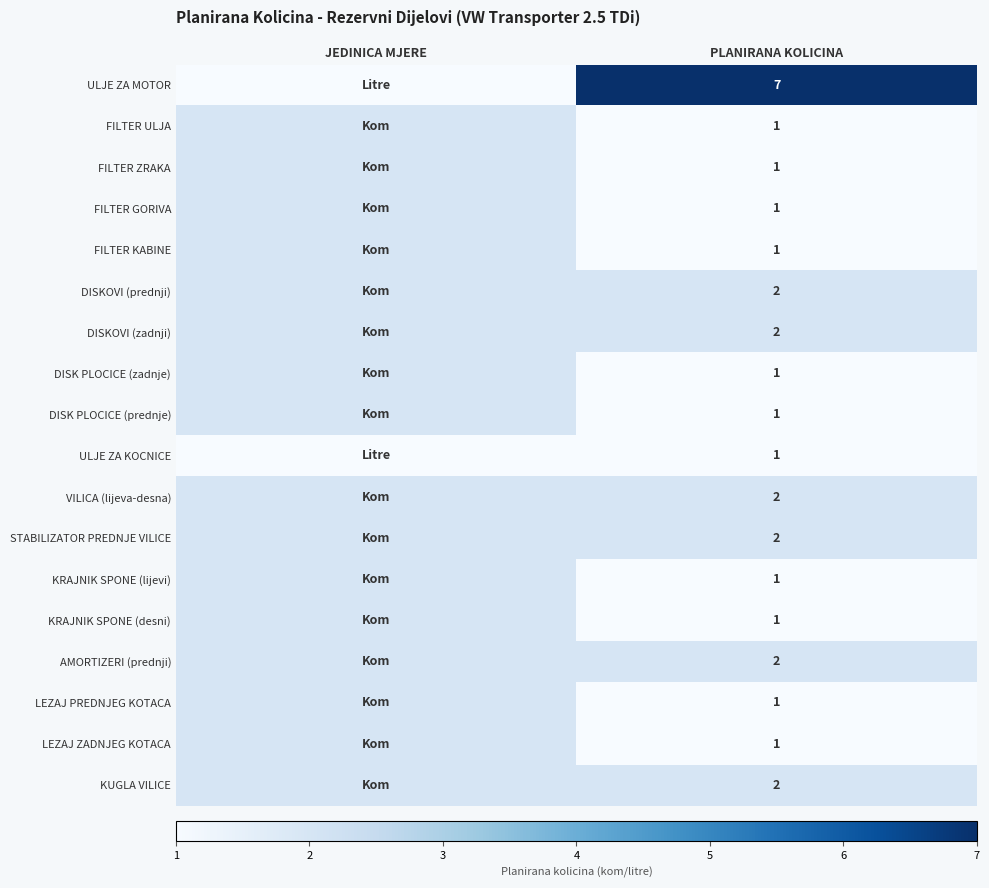

At which category is the sum across all series the highest?

JEDINICA MJERE